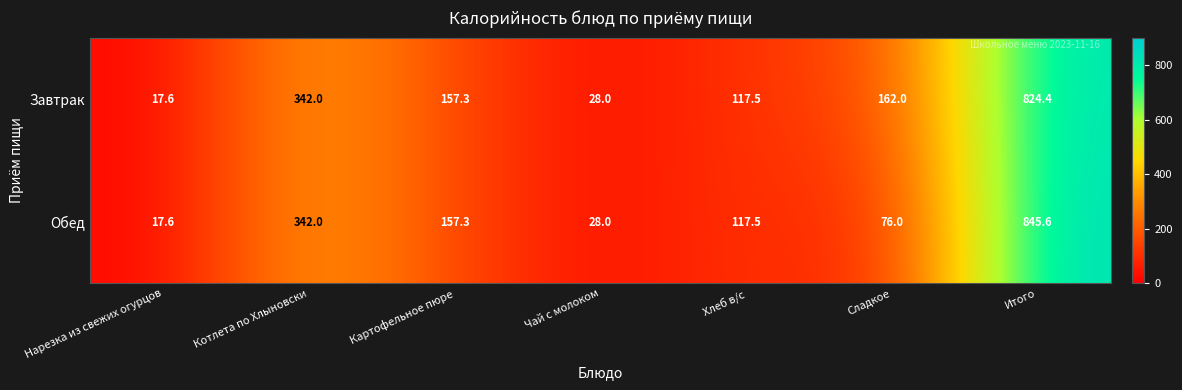

How many distinct data groups are displayed?

2